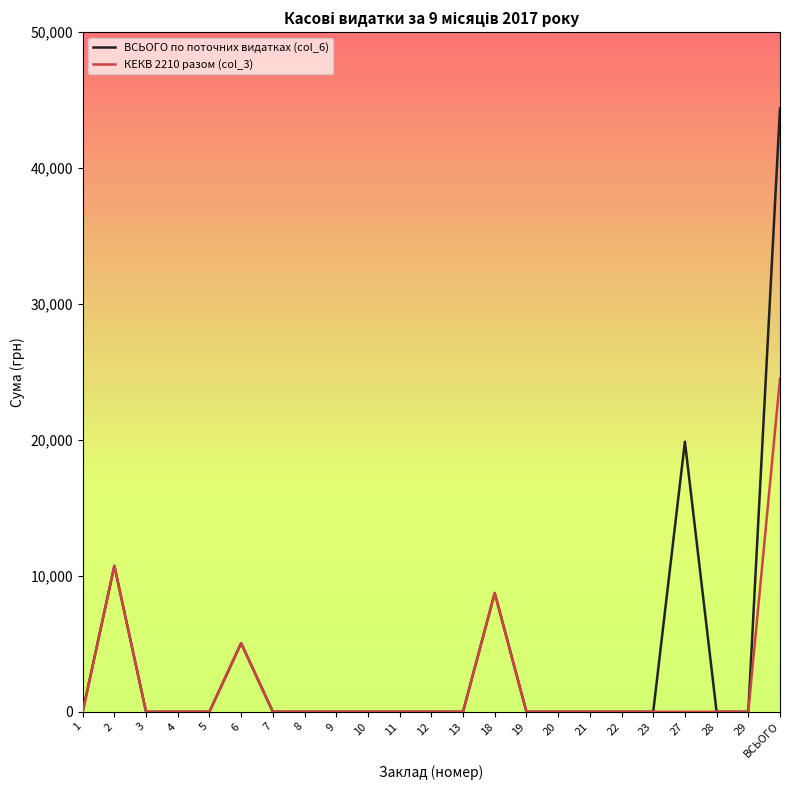

How many categories are shown in the chart?

23